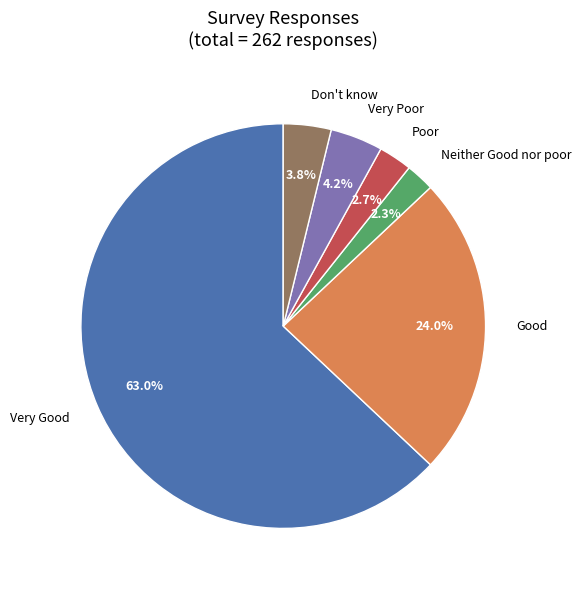

Is the sum of Very Good and Neither Good nor poor greater than half?

Yes